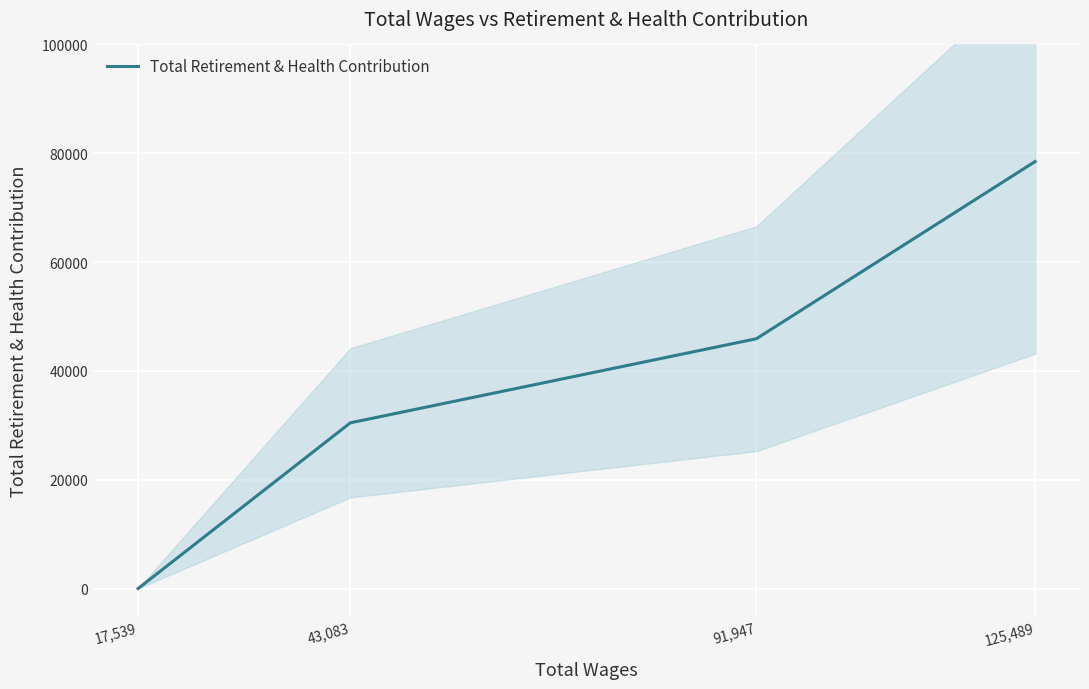

Does the chart display data point markers on the line(s)?

No